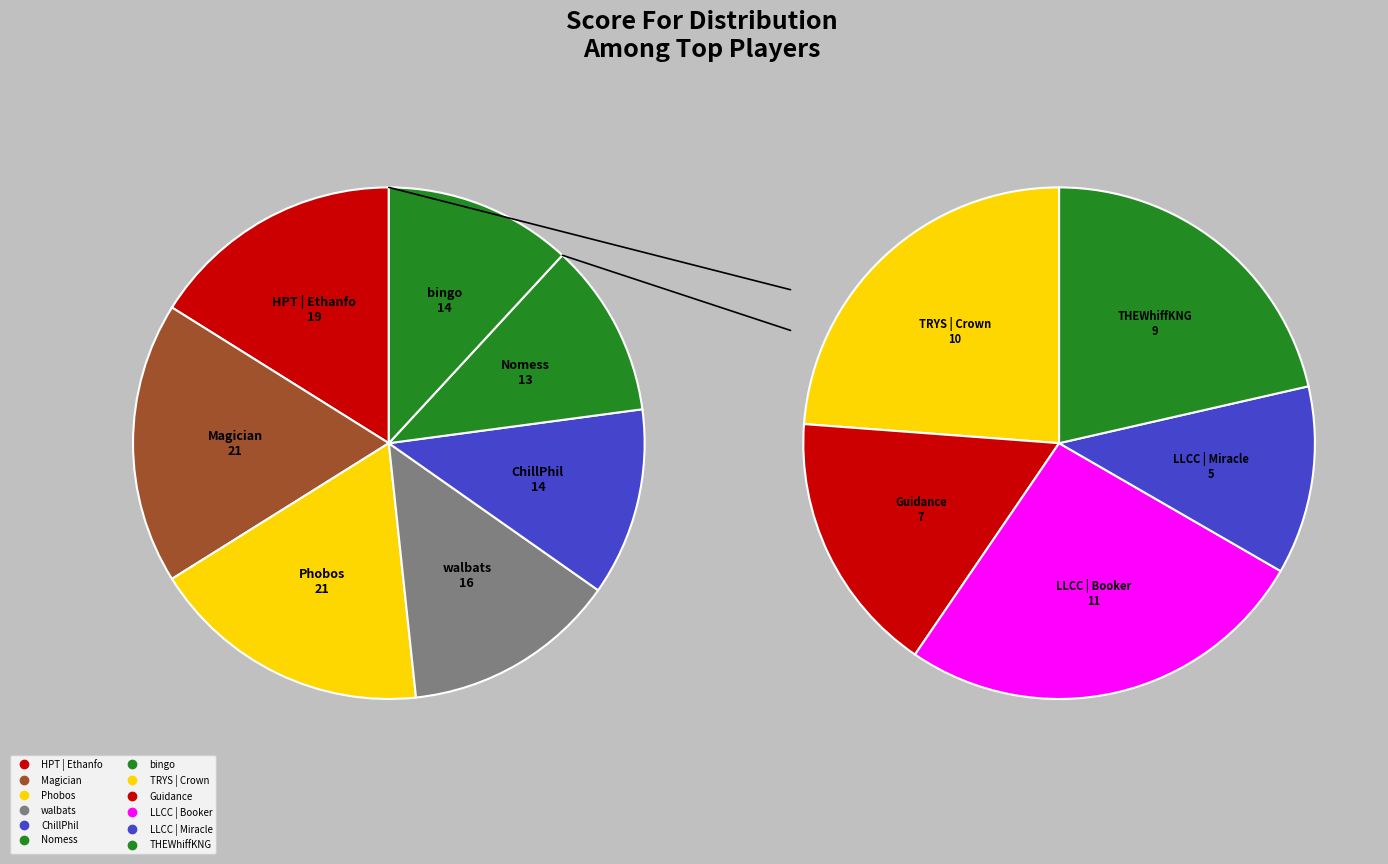

What percentage is NOT represented by walbats?

90.0%